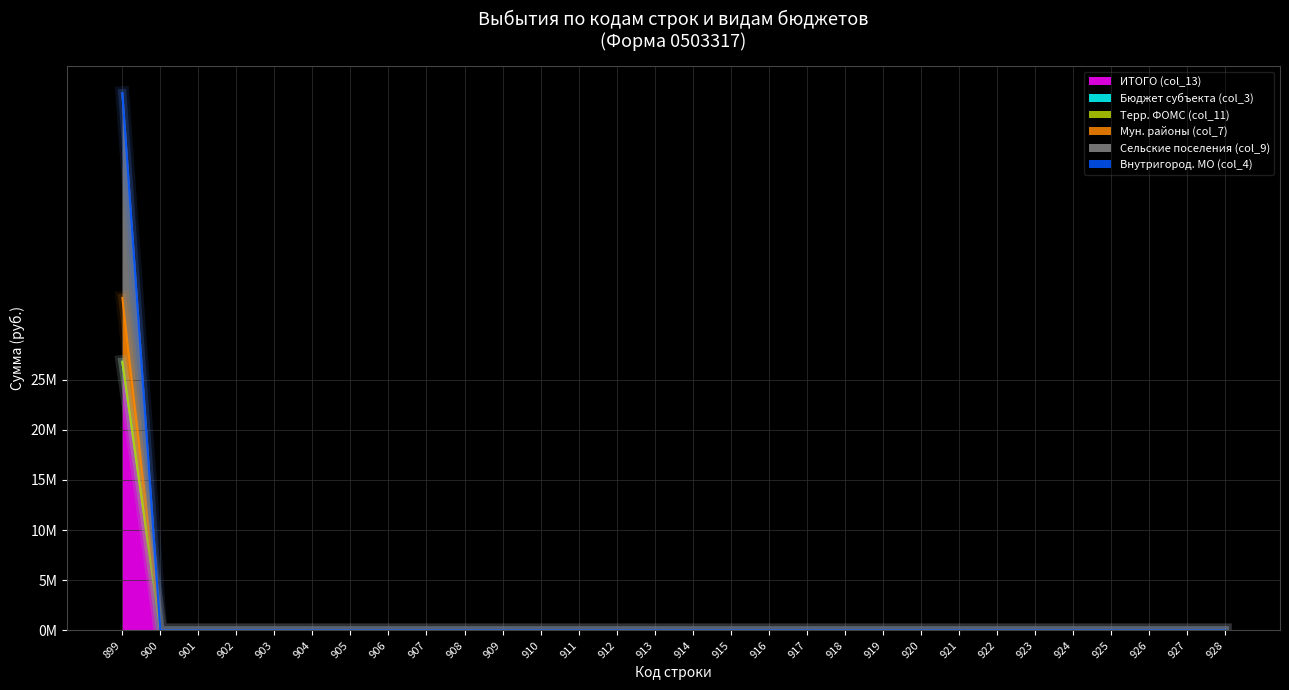

The value of Сельские поселения (col_9) at 918 is 0.0. True or false?

True